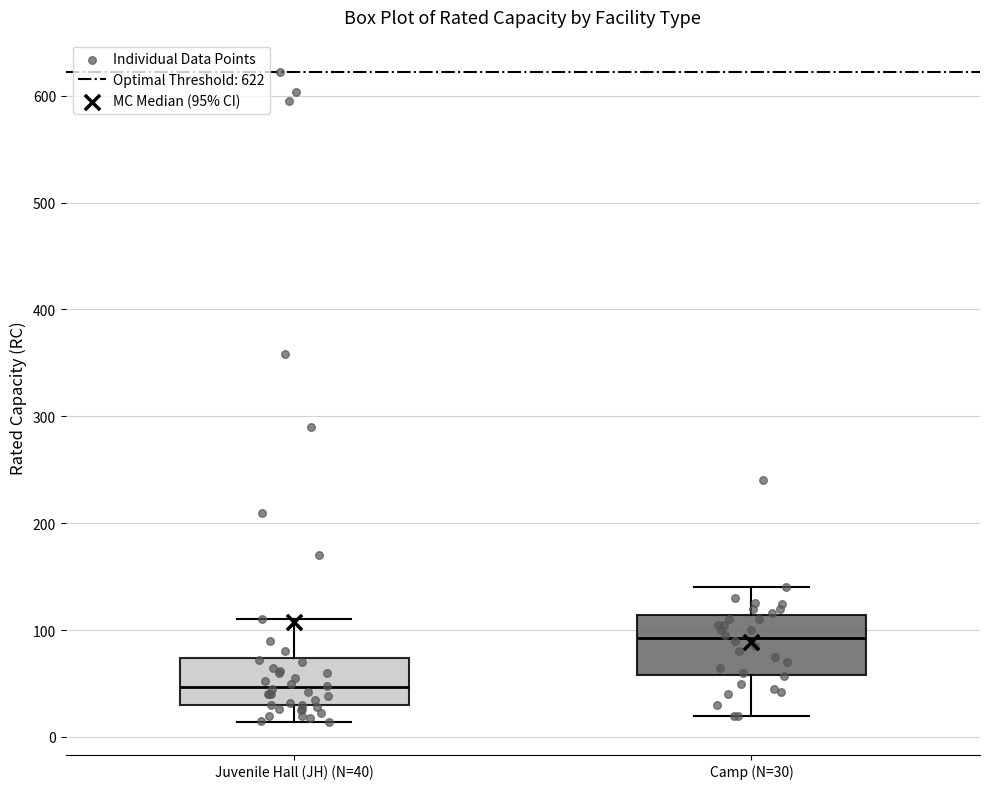

Which box is the tallest, from its lower edge to its upper edge?

Camp (N=30)